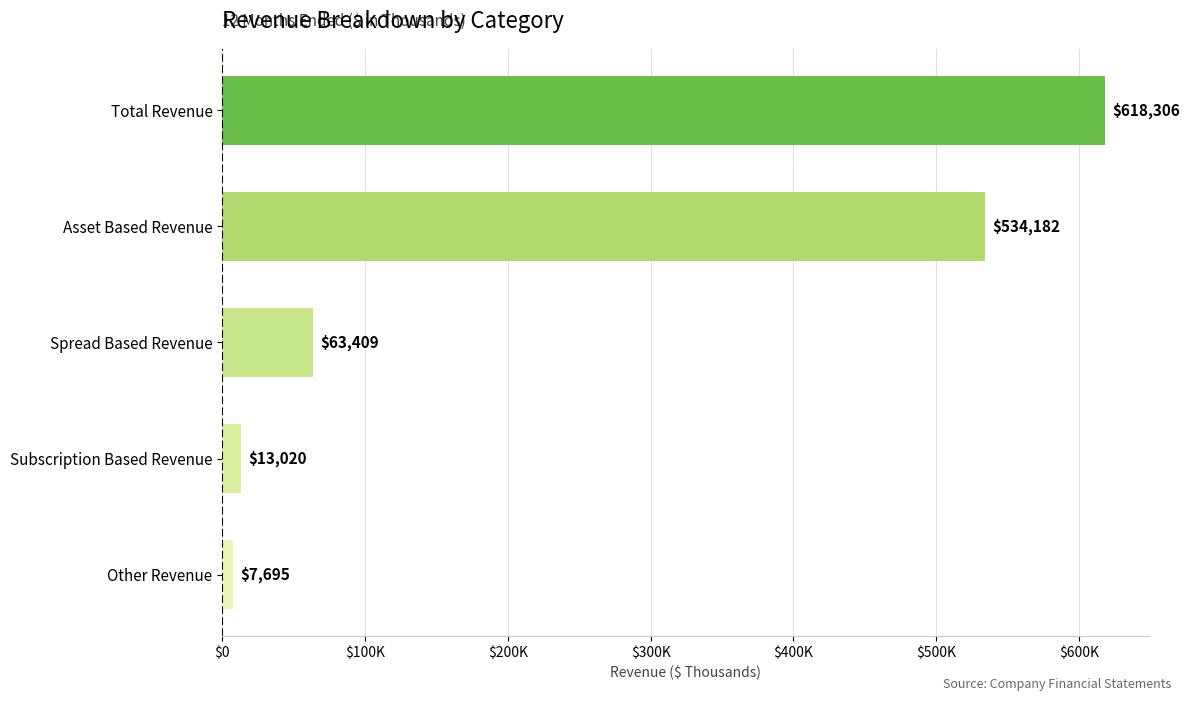

How many data points are less than 63409?

2